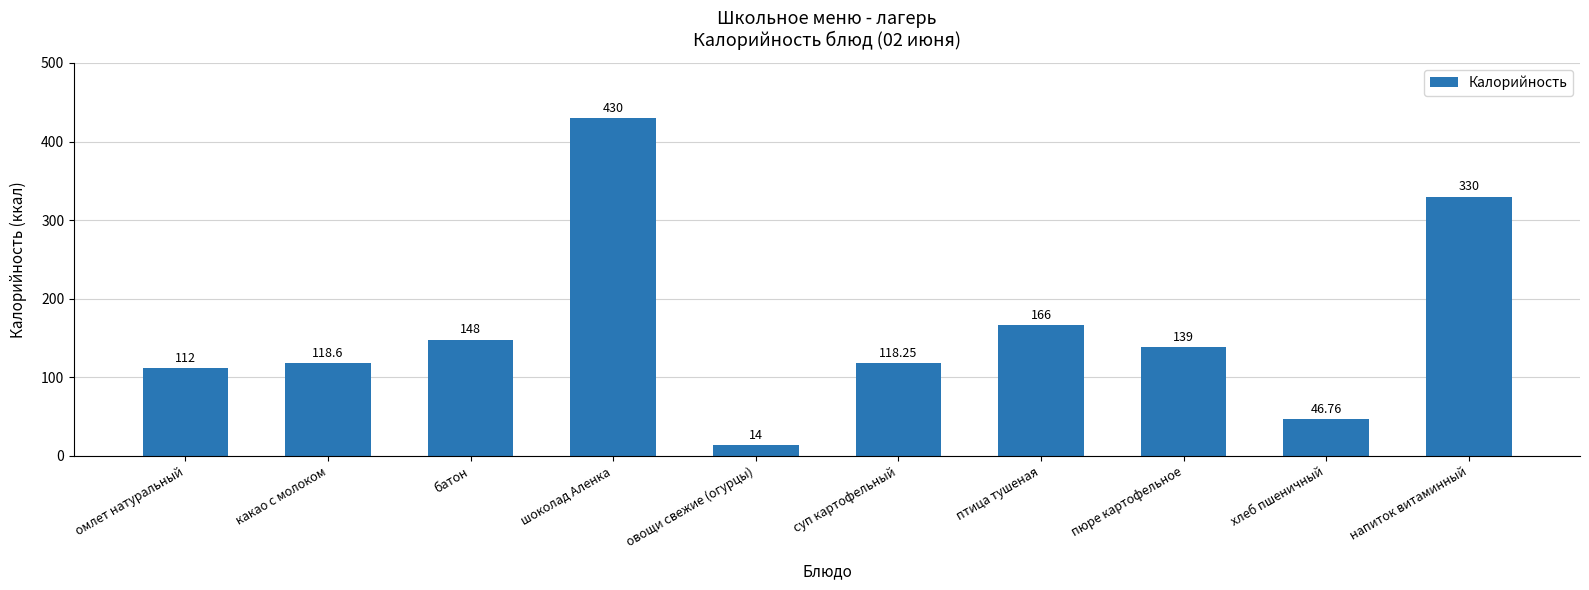

What is the smallest value displayed?

14.0